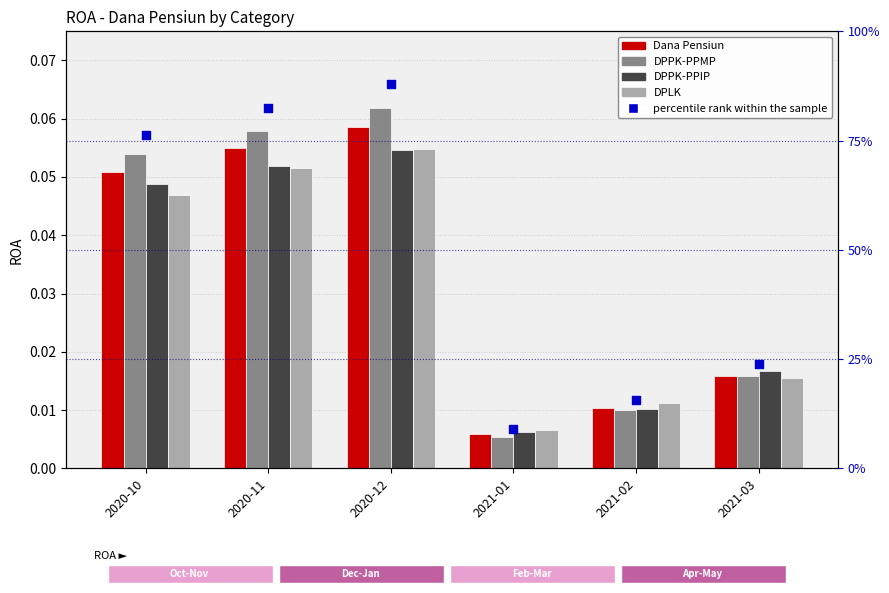

At how many categories does at least one series exceed 0?

6